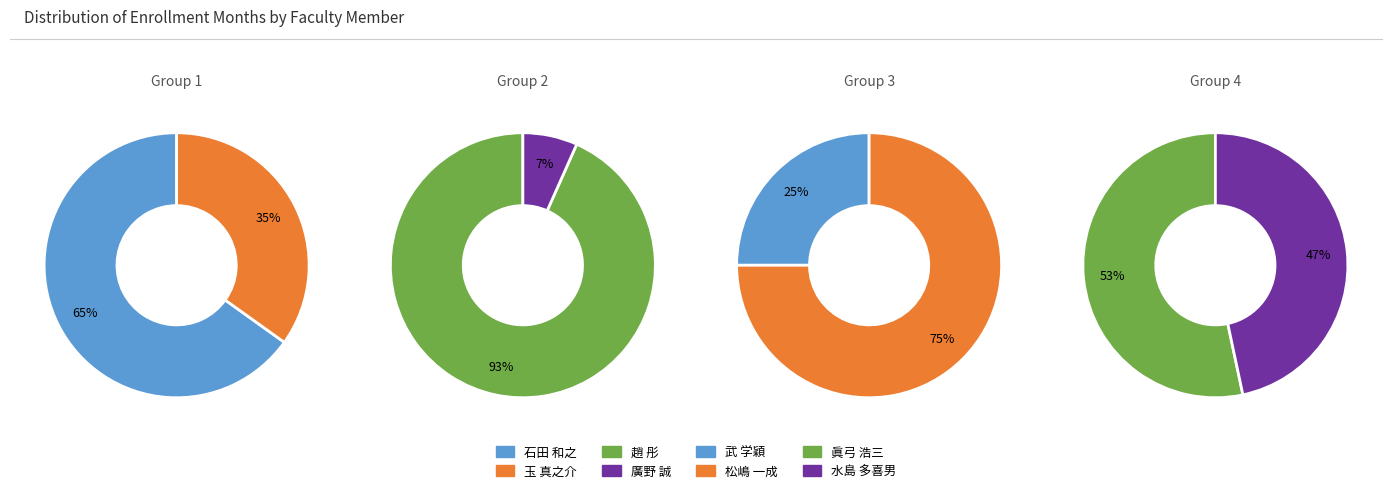

How much of the chart is everything except 石田 和之?

82.9%